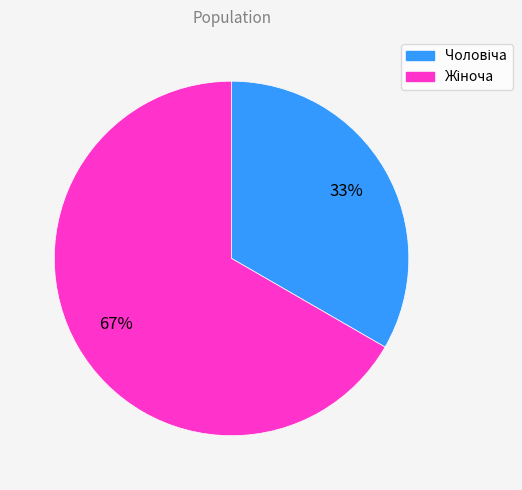

To the nearest percent, what is the average slice percentage?

50%